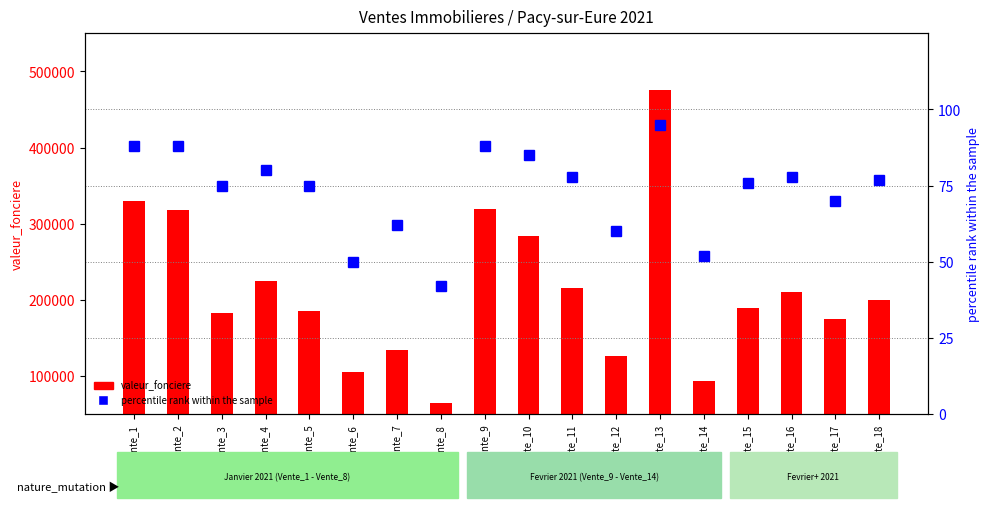

How many categories are shown in the chart?

18